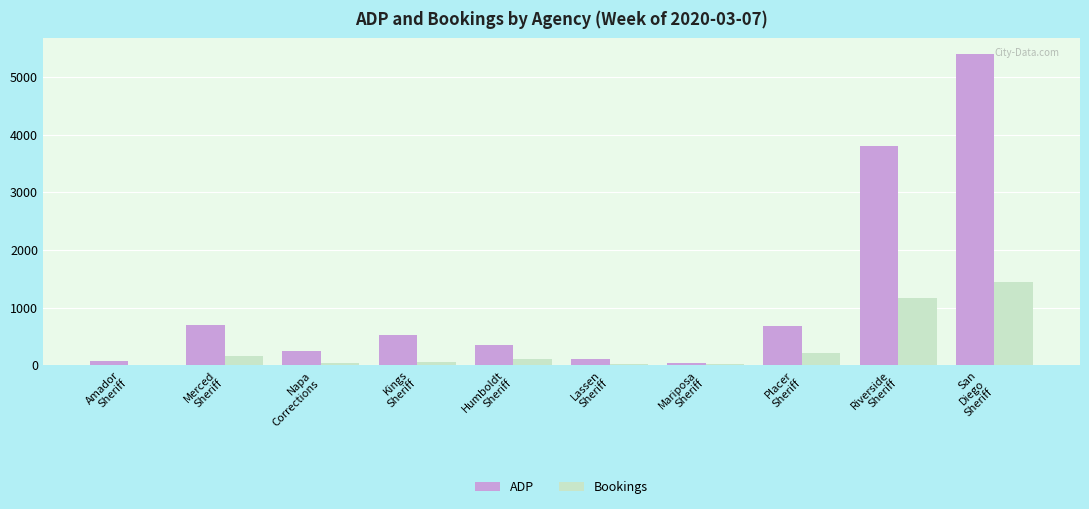

What is the difference between the Bookings values at Lassen
Sheriff and Napa
Corrections?

22